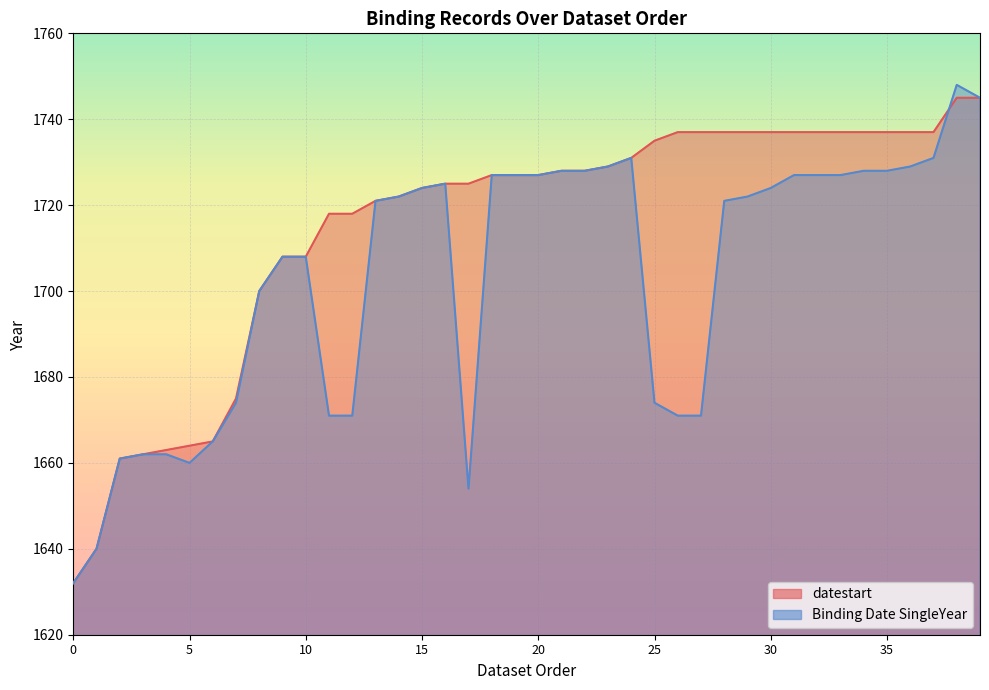

Is the value of Binding Date SingleYear at 14 greater than the value of datestart at 14?

No